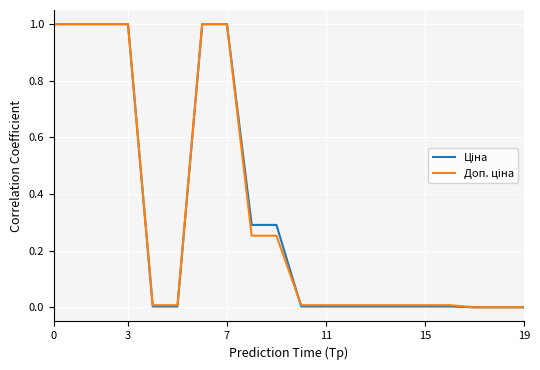

Does the chart display data point markers on the line(s)?

No